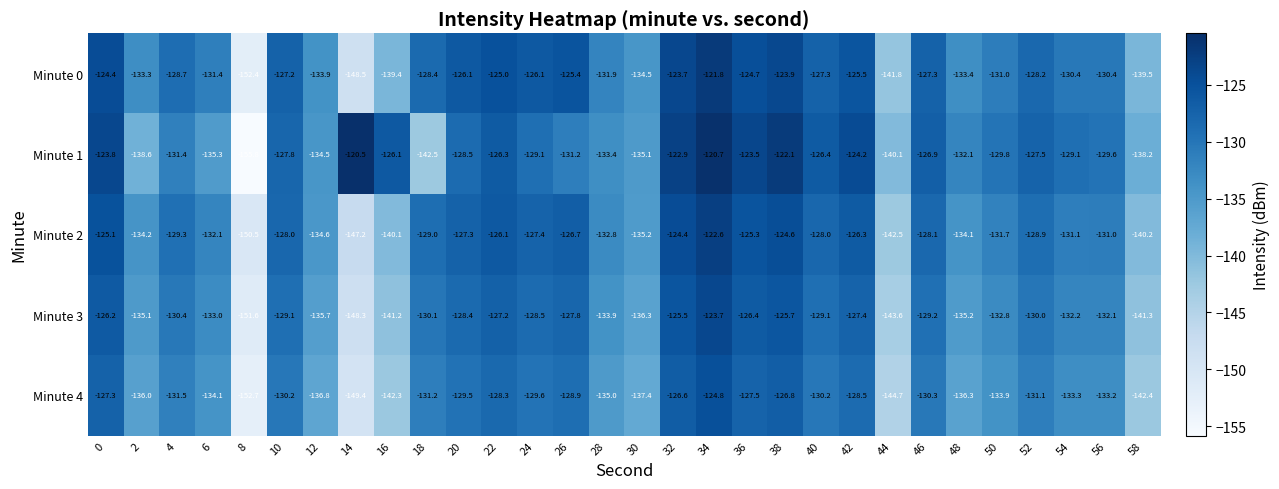

How many categories are shown in the chart?

30